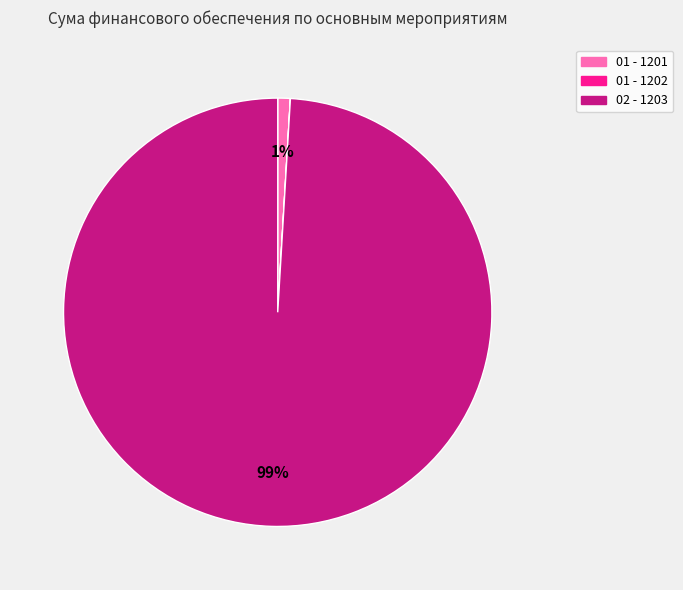

To the nearest percent, what percentage of the pie is 01 - 1201?

1%